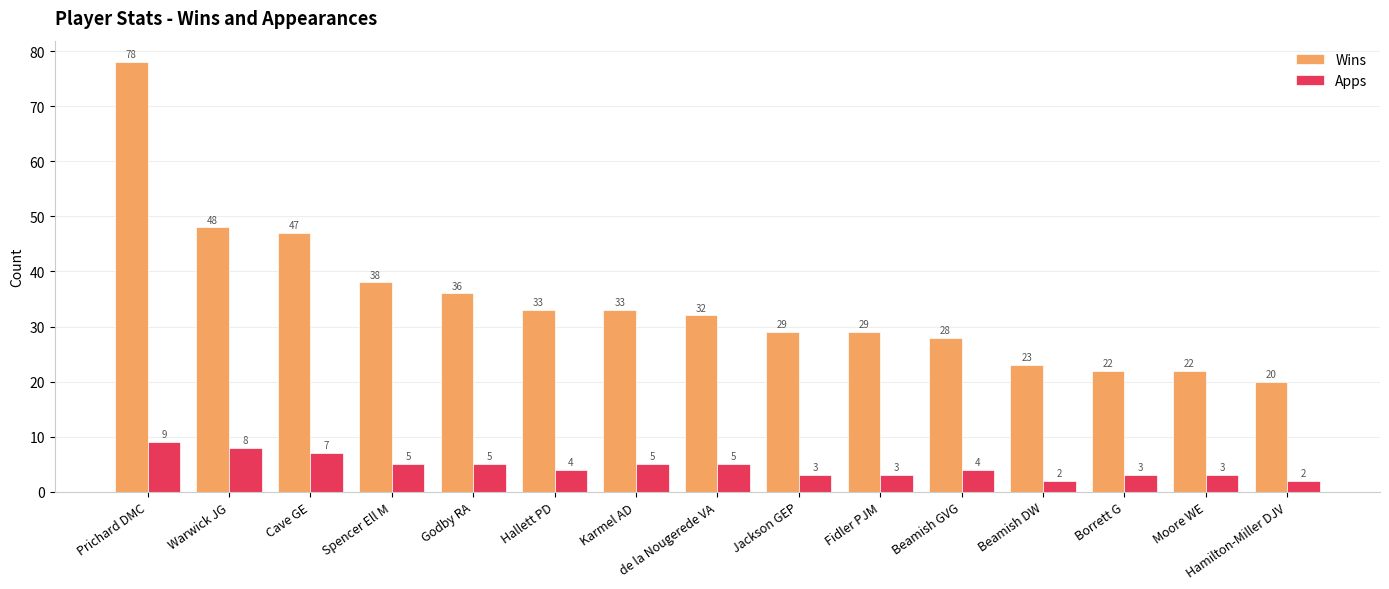

What is the difference between the Wins values at Beamish DW and Warwick JG?

25